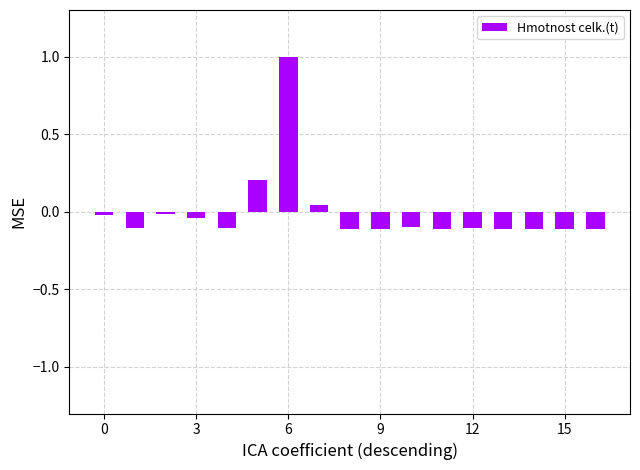

Does the chart contain stacked bars?

No